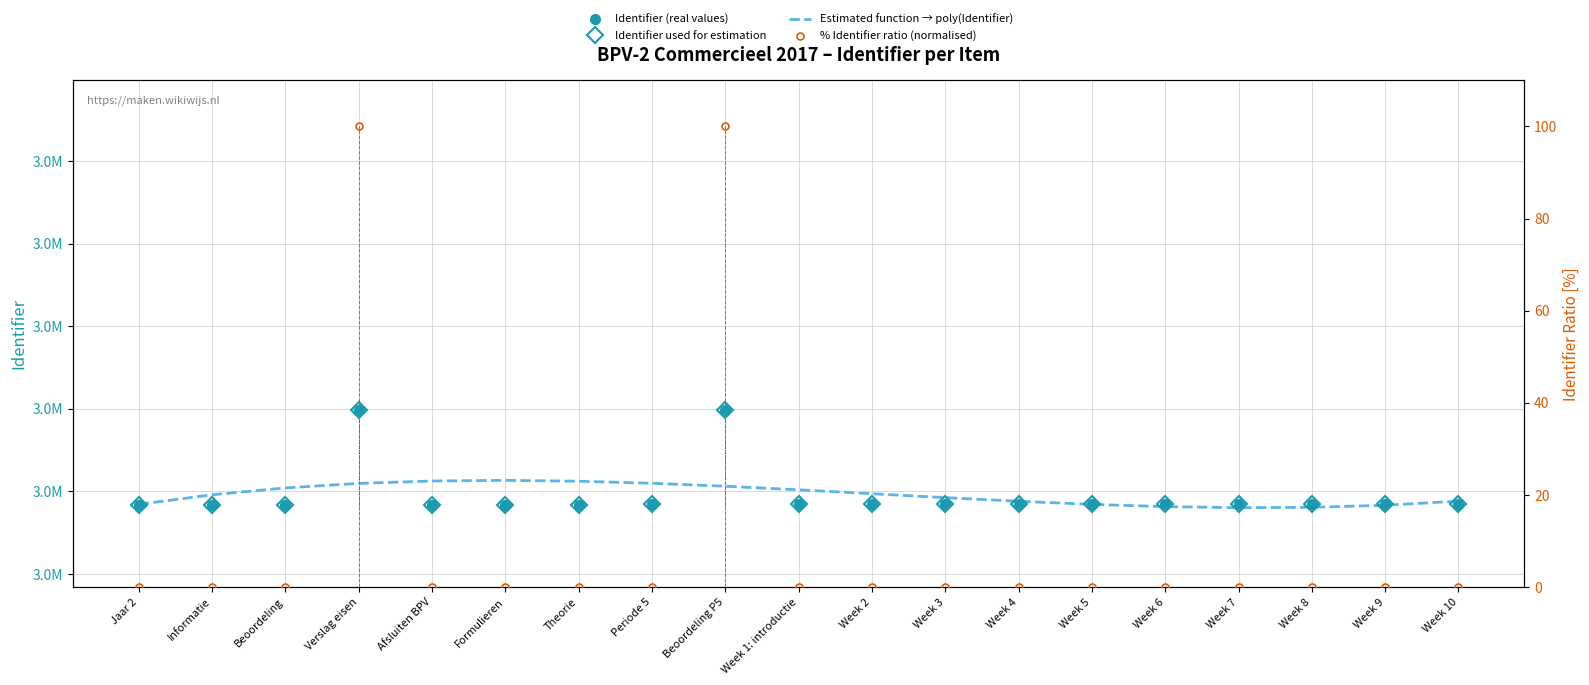

How many interior local peaks does the Identifier used for estimation series have?

2